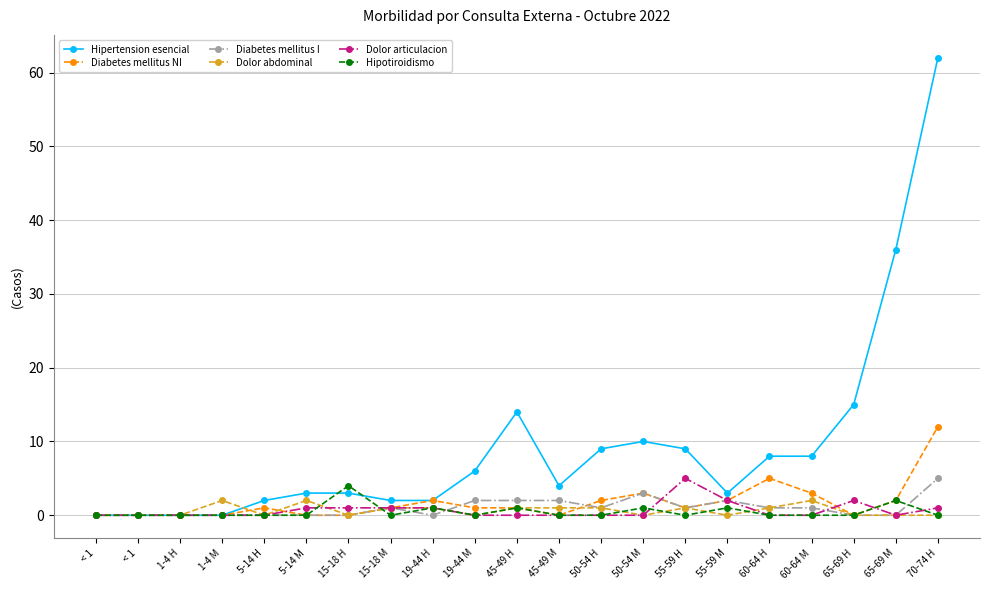

Which series changed the most between 1-4 M and 60-64 M?

Hipertension esencial